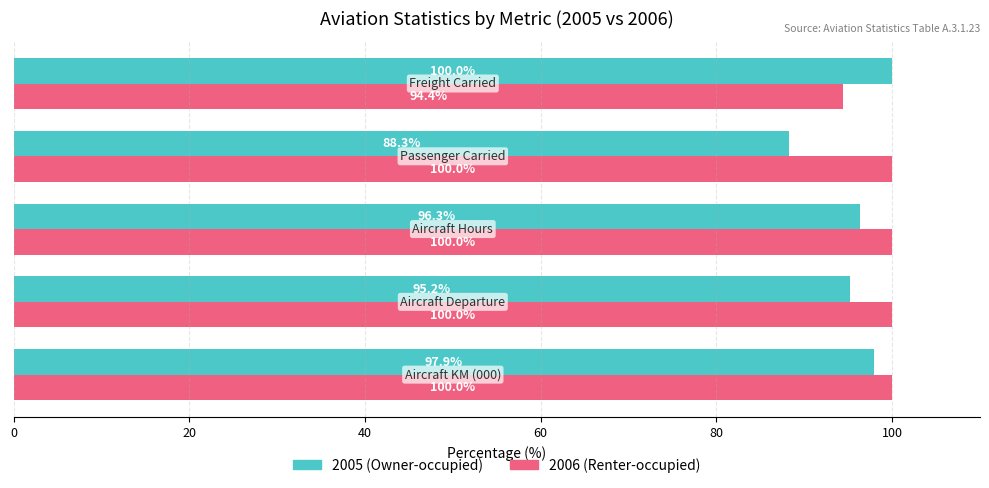

Count the 2006 (Renter-occupied) values in the range 100 to 101.

4